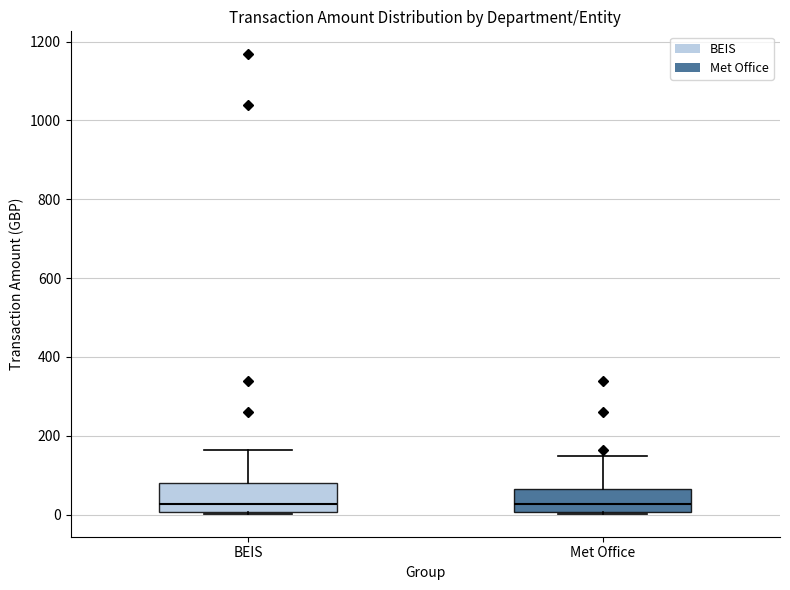

Reading left to right, transcribe this box plot: for each box, give where its median line is, the range the box spans, and where its two whiskers end, as read against the y-axis. The values are not printed on the chart, so give them approximately, as read against the axis.

BEIS: median 20, box 0 to 80, whiskers 0 to 160
Met Office: median 20, box 0 to 60, whiskers 0 to 140